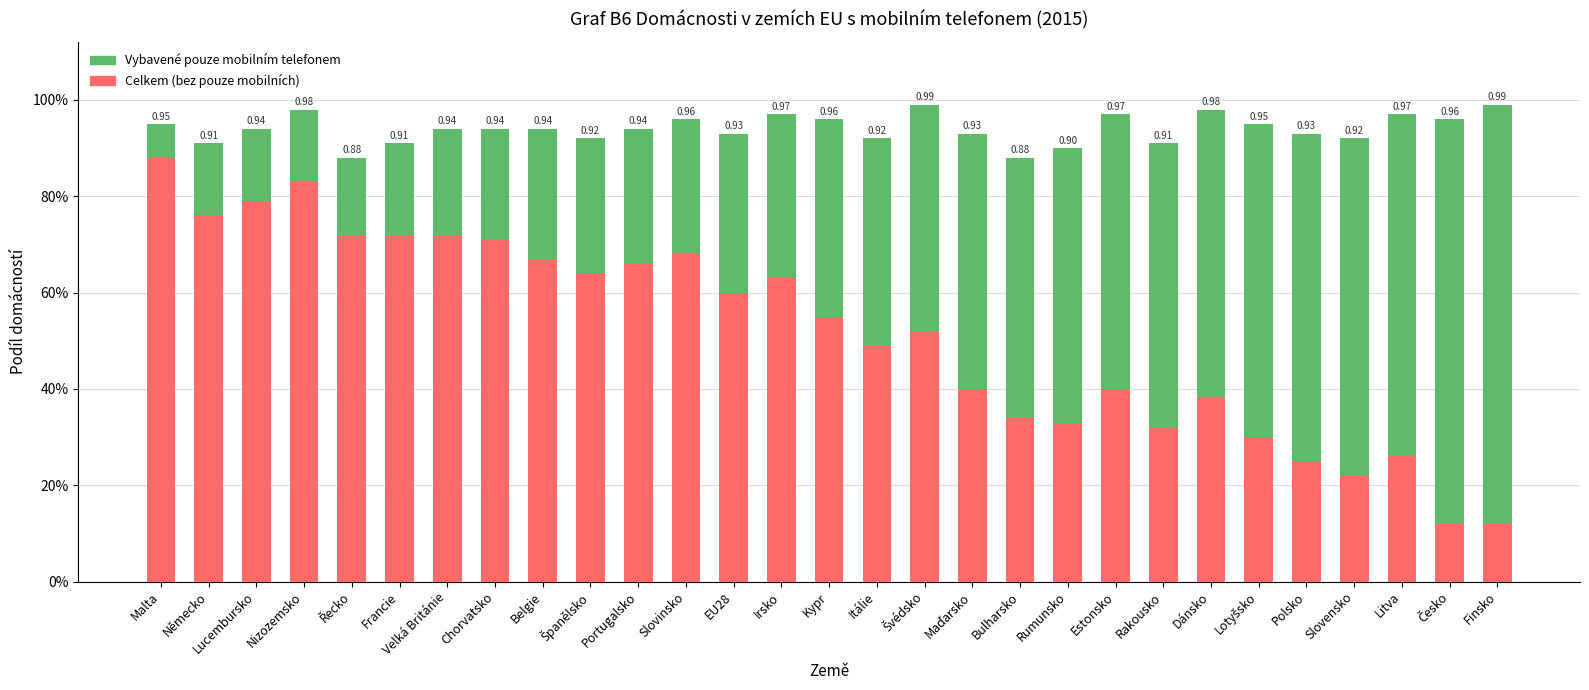

Rank the series at Litva from highest to lowest value.

Vybavené pouze mobilním telefonem, Celkem (bez pouze mobilních)